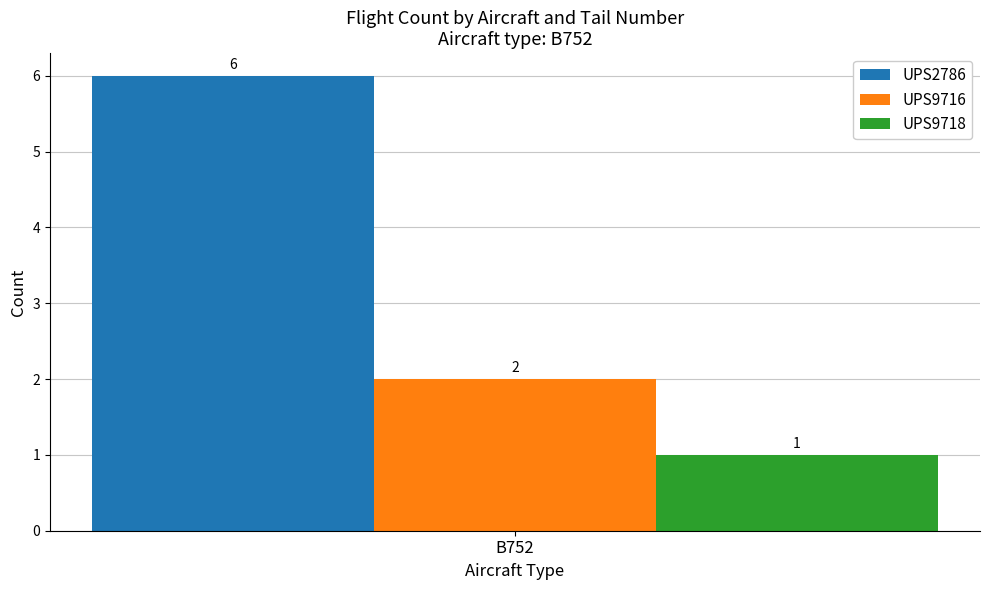

List the labels in order of UPS9718 value, smallest first.

B752